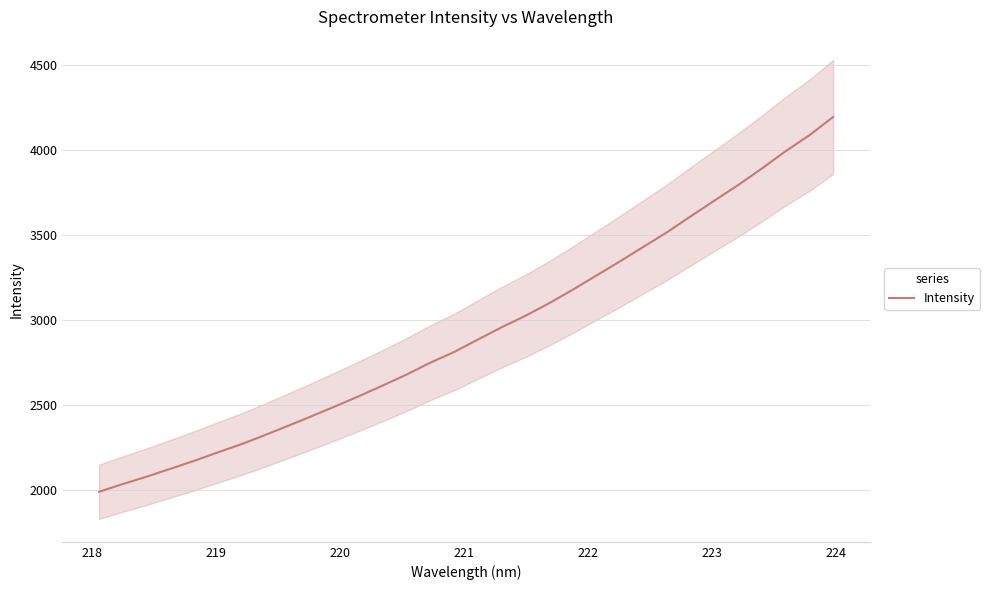

What is the highest value of the Intensity series?

4193.1